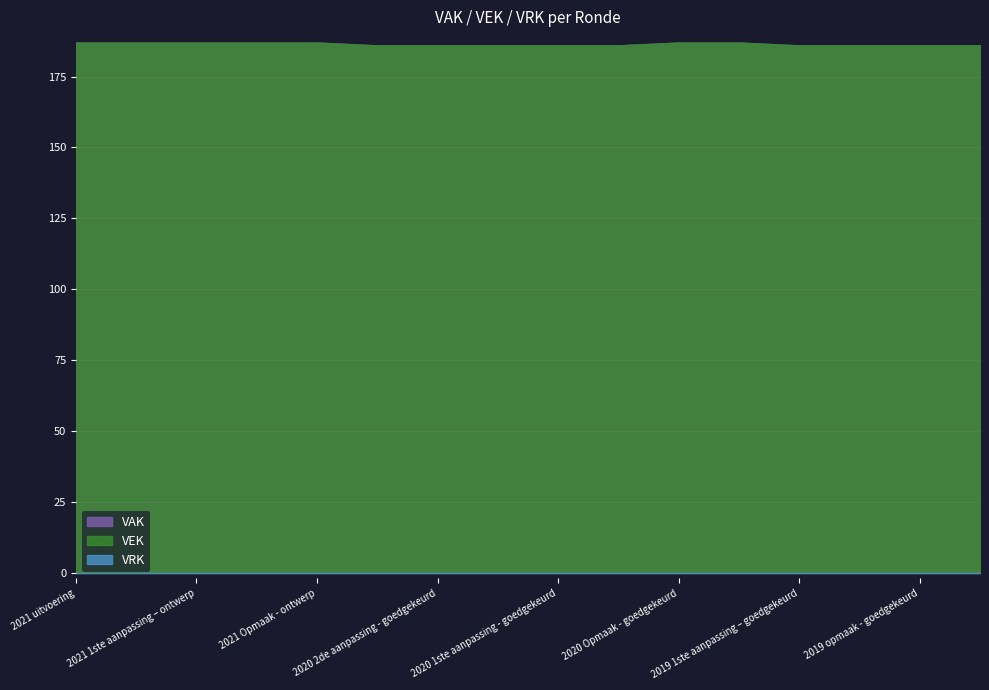

True or false: VEK and VAK intersect in this chart.

False